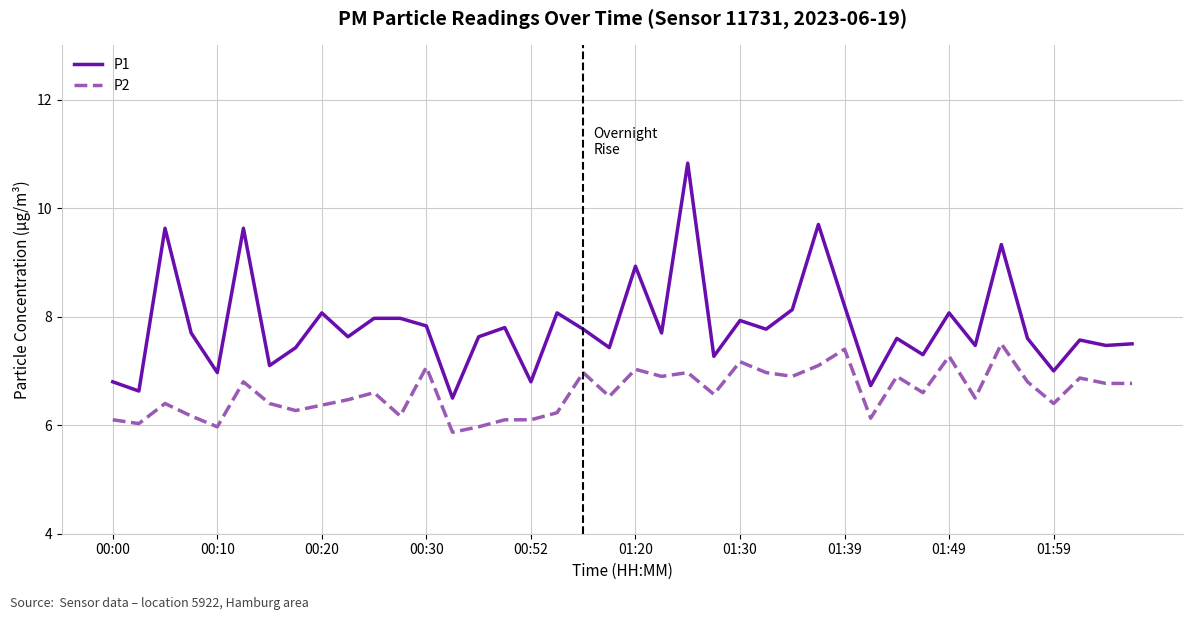

Rank the series by their average value, from highest to lowest.

P1, P2